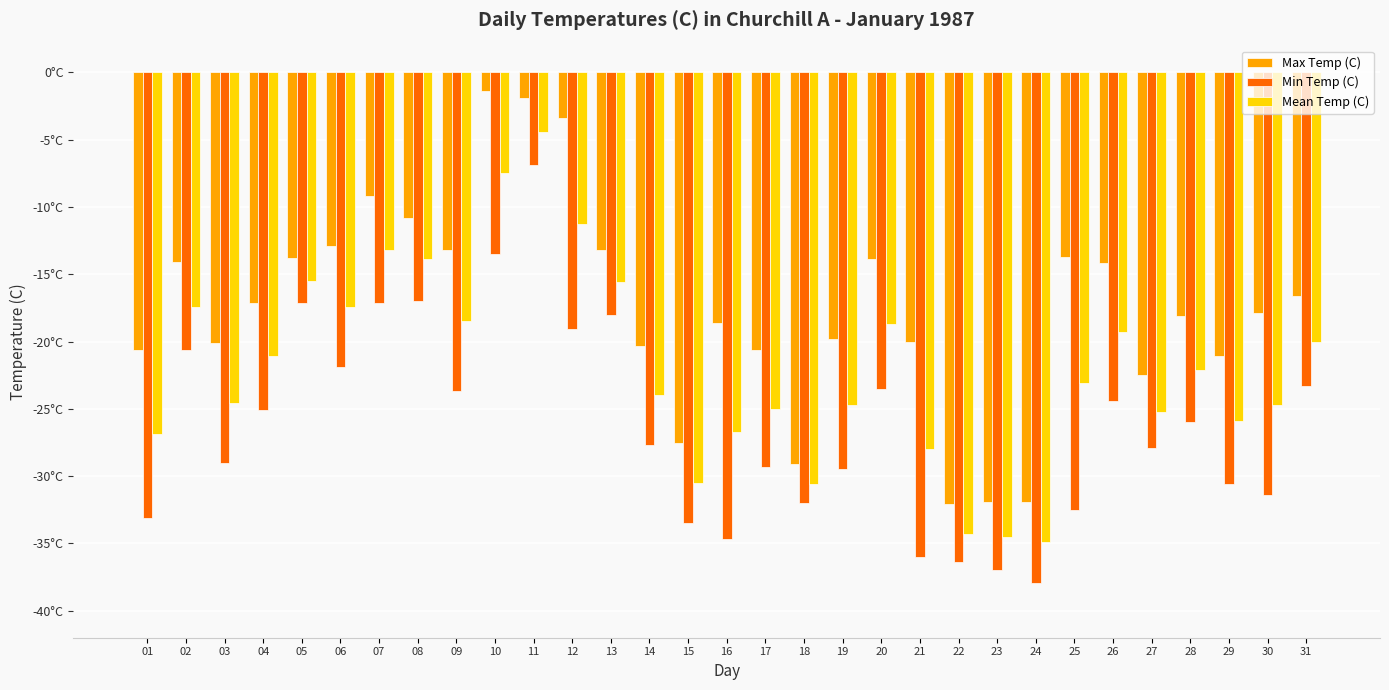

What is the total value across all series at 01?

-80.6